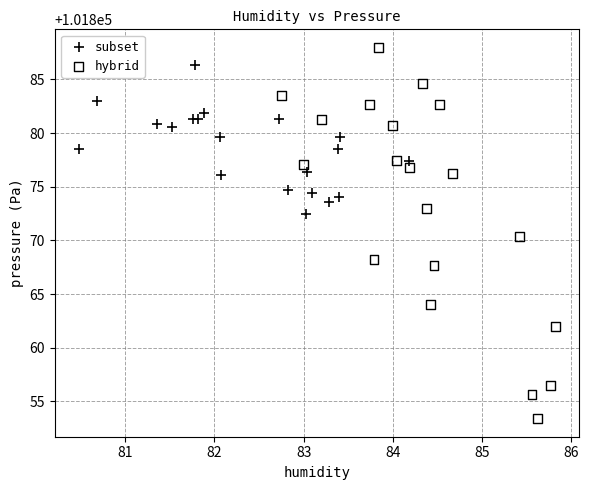

Which series has the widest spread of Y values?

hybrid